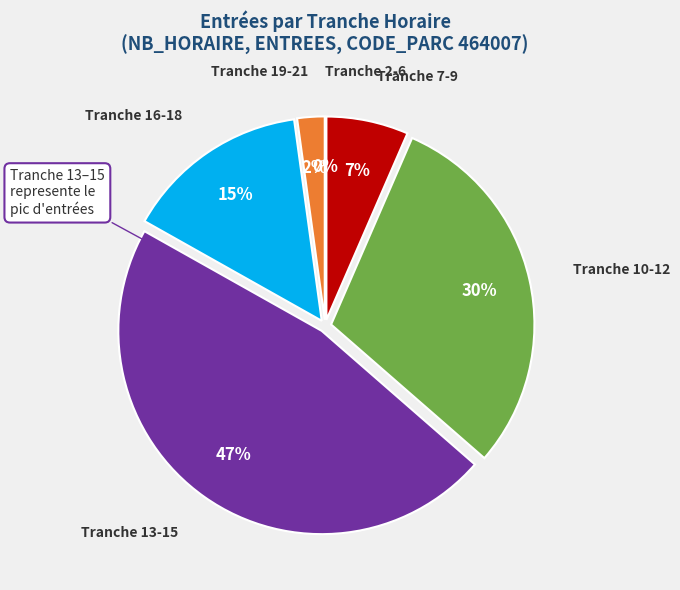

Which has a higher value, 3 or 16?

16